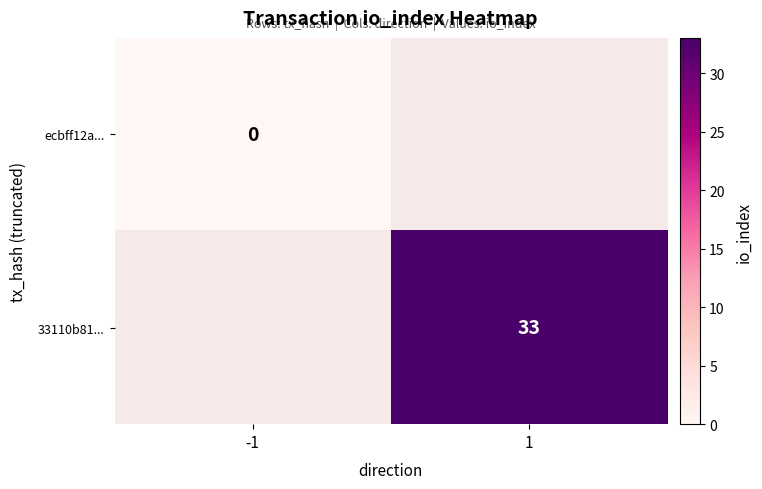

The value of 33110b81... at 1 is 19. True or false?

False